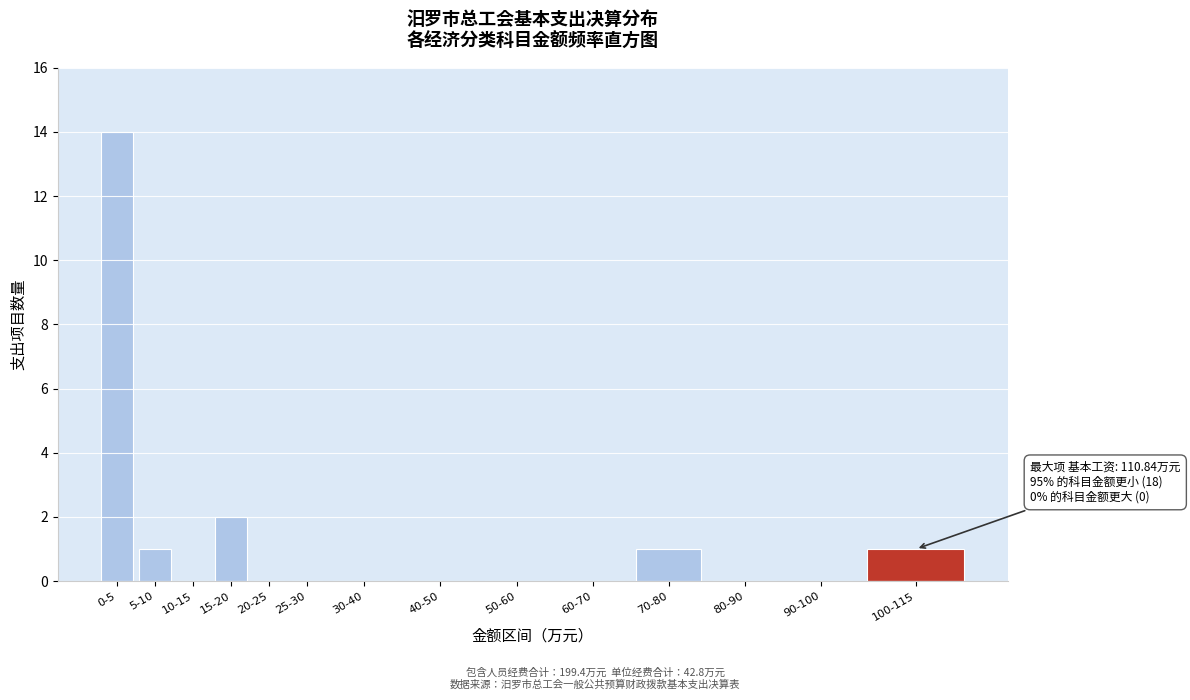

Reading left to right, extract all data points from this chart.

0-5=14	5-10=1	10-15=0	15-20=2	20-25=0	25-30=0	30-40=0	40-50=0	50-60=0	60-70=0	70-80=1	80-90=0	90-100=0	100-115=1